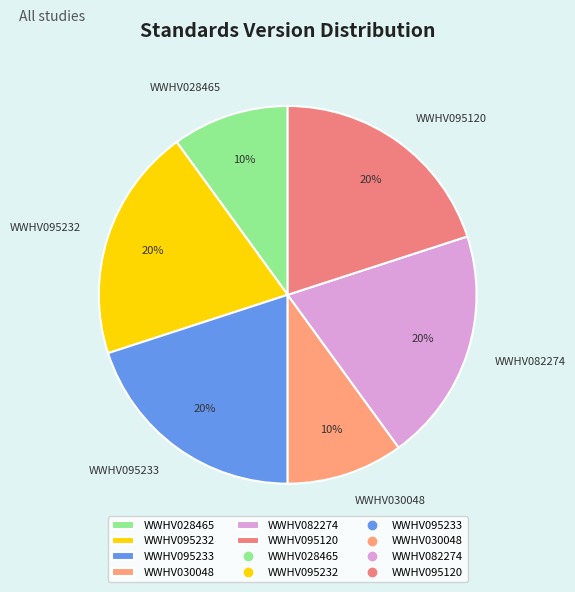

How many segments does this pie chart have?

6